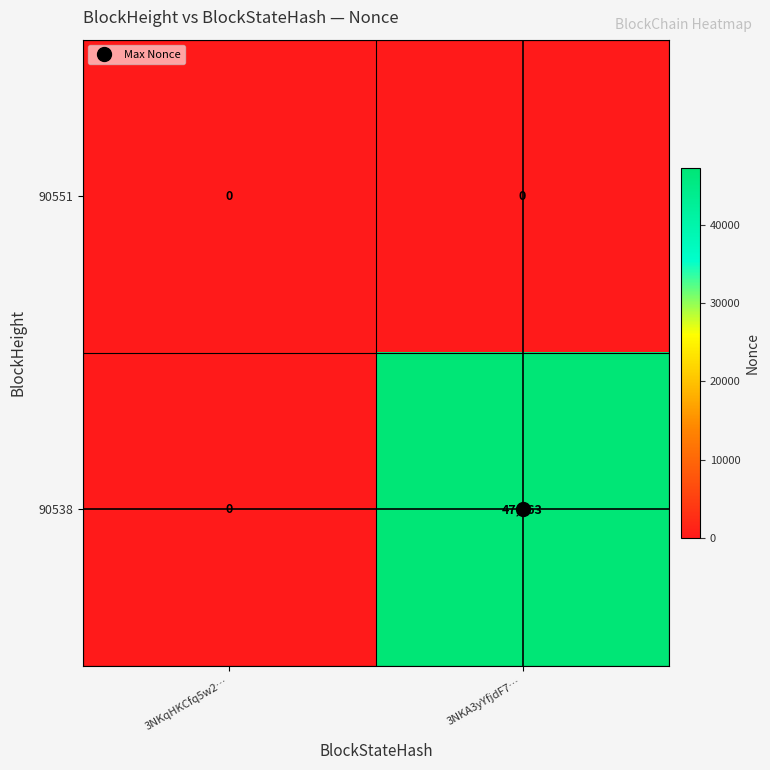

Which series has the largest total across all categories?

90538